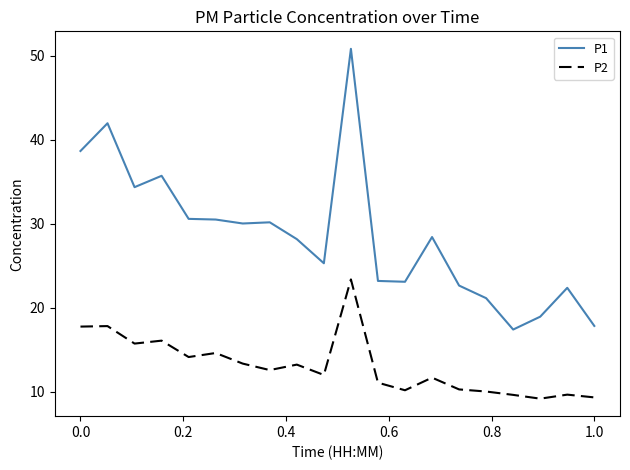

Rank the series by their maximum value, from lowest to highest.

P2, P1